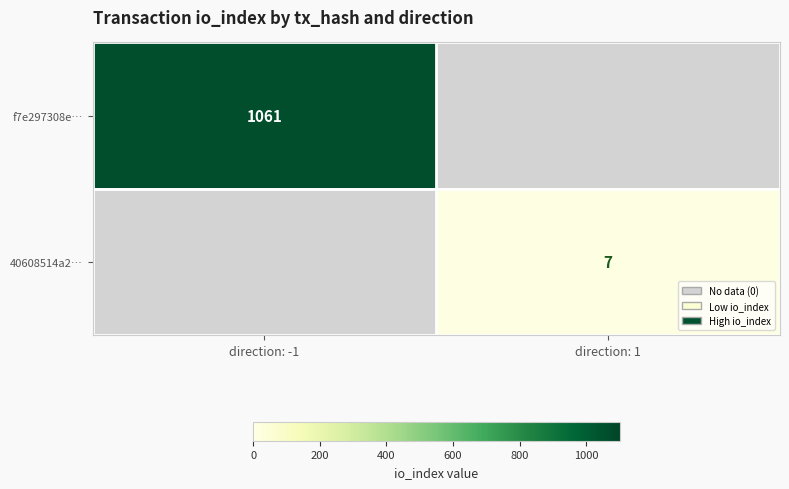

The 40608514a2… series shows 12 at direction: 1. True or false?

False